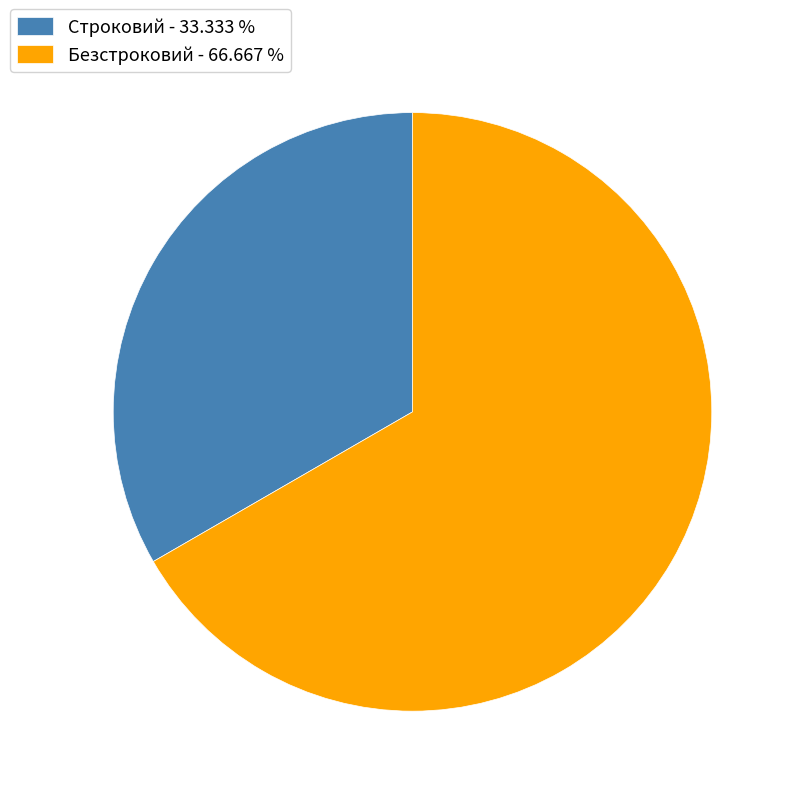

What is the ratio of the value at Строковий to the value at Безстроковий?

0.5